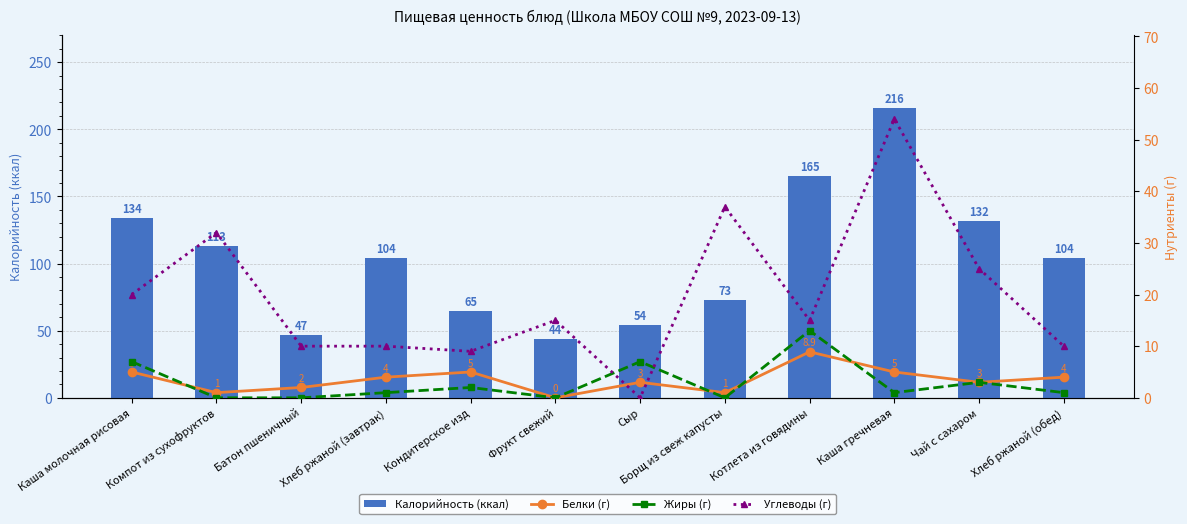

Which category has the lowest value in the Калорийность (ккал) series?

Фрукт свежий